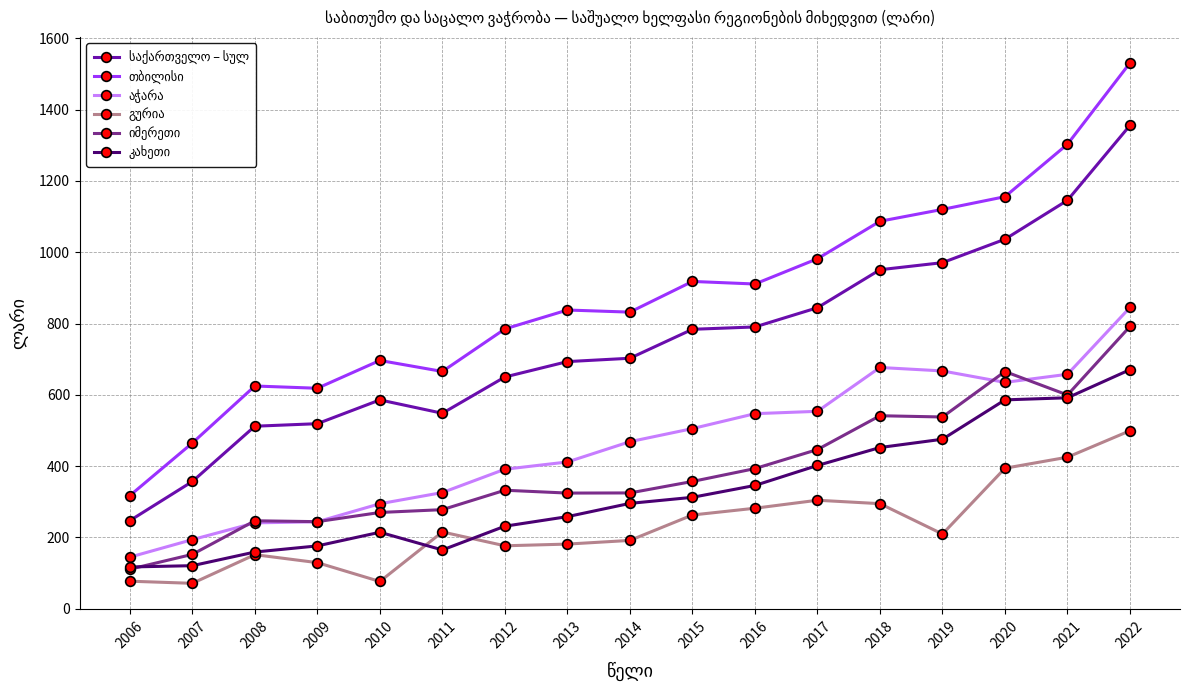

What is the smallest value displayed?

71.1